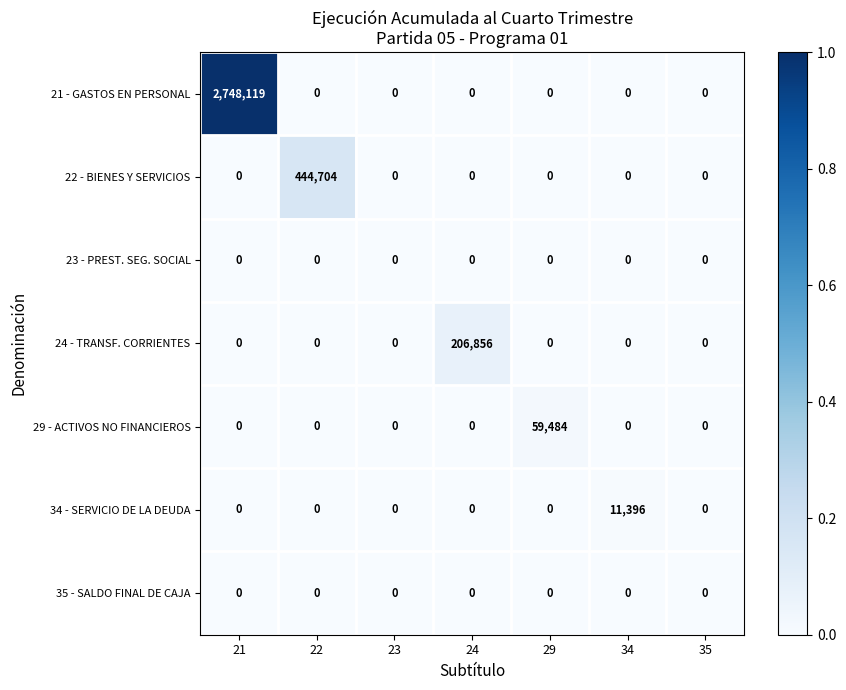

What is the greatest value displayed?

2748119